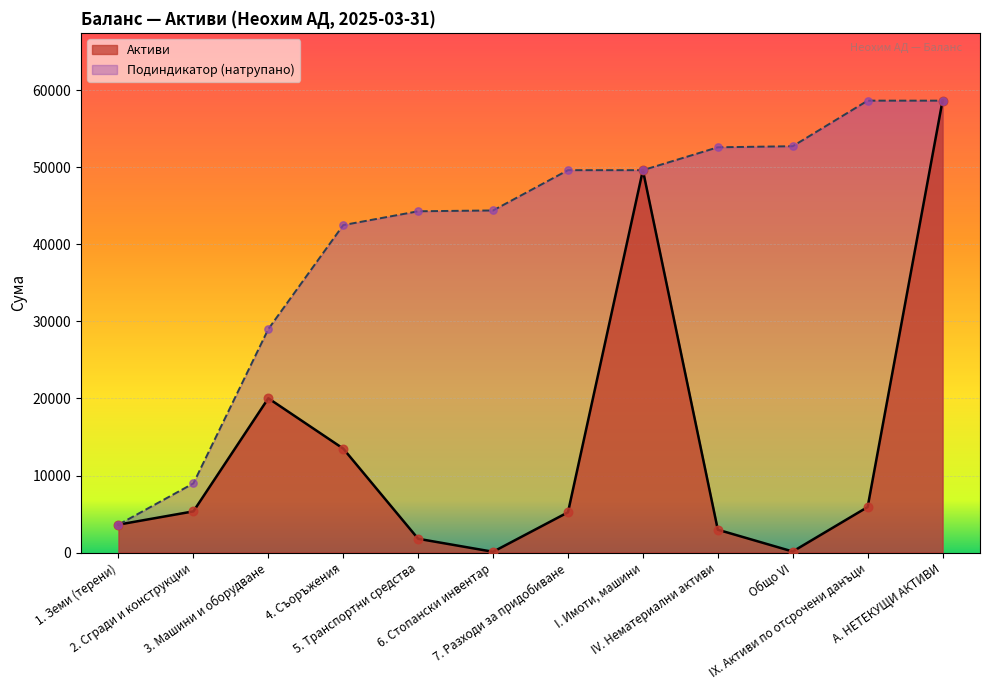

What is the total value across all series at IX. Активи по отсрочени данъци?

64561